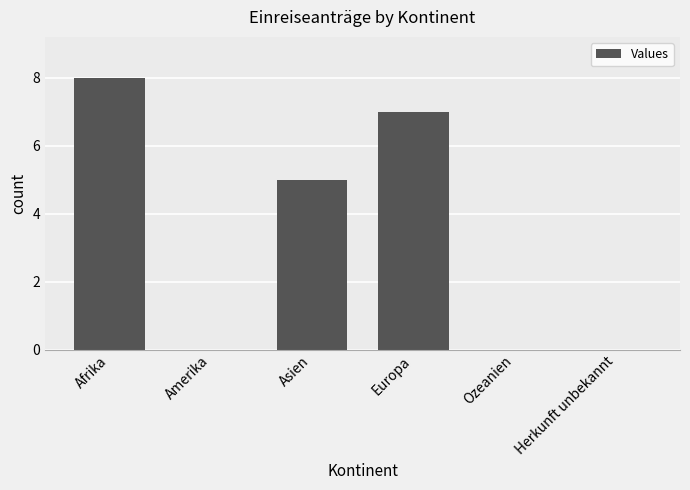

How many distinct data groups are displayed?

1